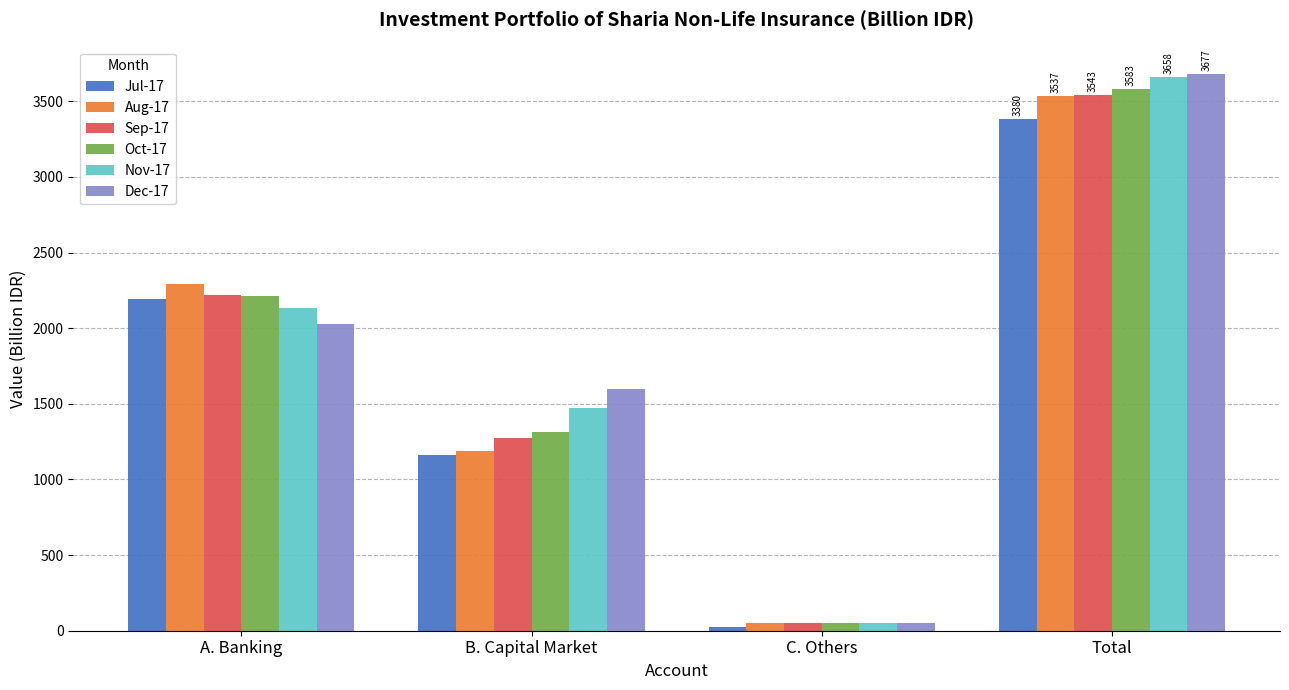

What are all the series names shown in the legend?

Jul-17, Aug-17, Sep-17, Oct-17, Nov-17, Dec-17